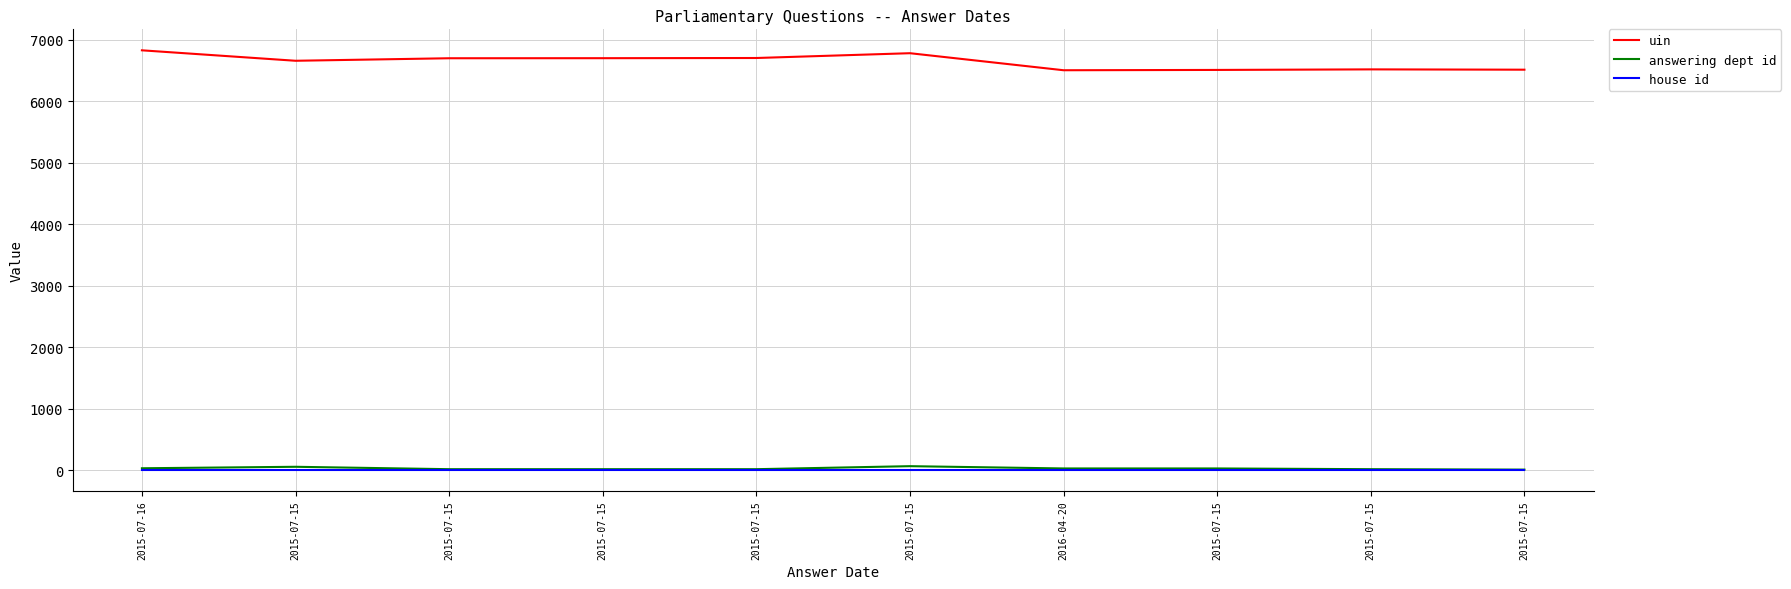

What are all the series names shown in the legend?

uin, answering dept id, house id